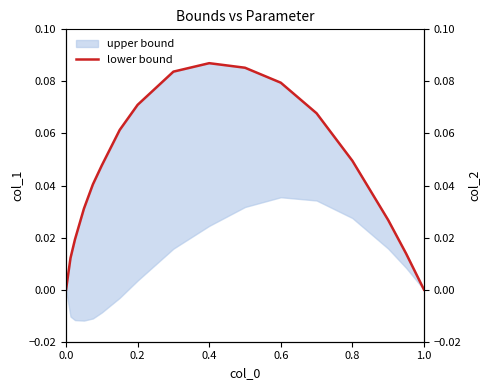

The value at 0.0 is 0.0. True or false?

True